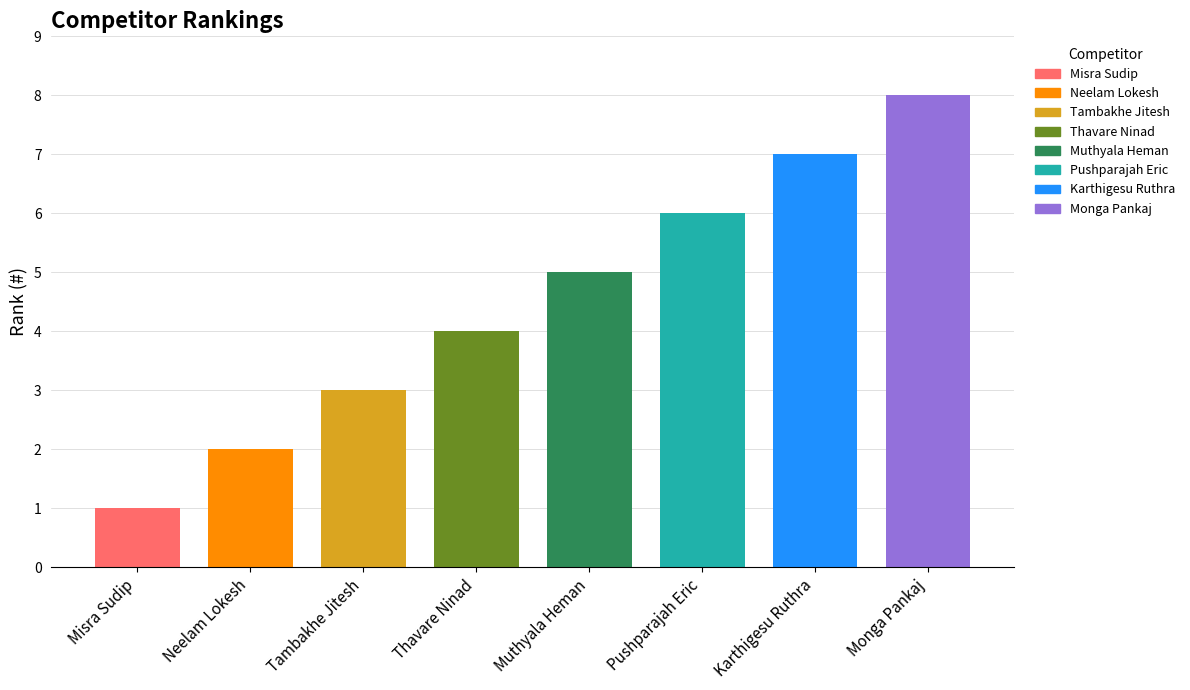

List the labels in order of value, smallest first.

Misra Sudip, Neelam Lokesh, Tambakhe Jitesh, Thavare Ninad, Muthyala Heman, Pushparajah Eric, Karthigesu Ruthra, Monga Pankaj